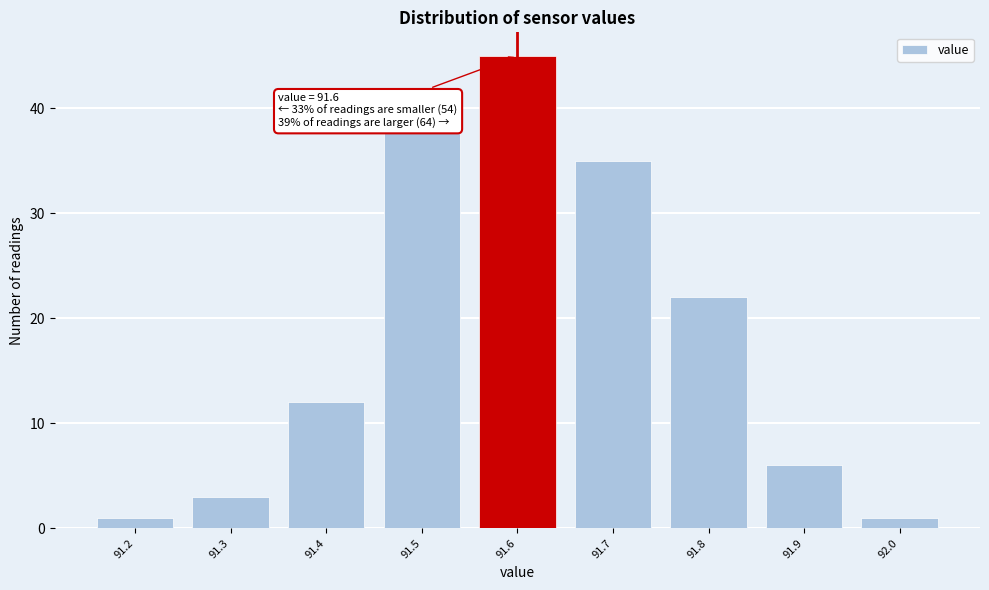

Which range on the x-axis has the tallest bar?

91.55 to 91.65